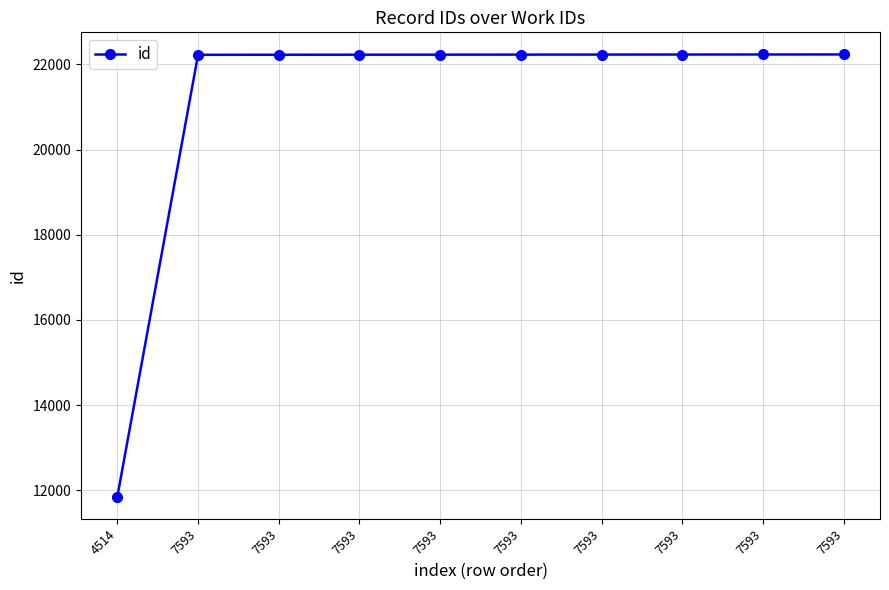

How many series are shown in this chart?

1